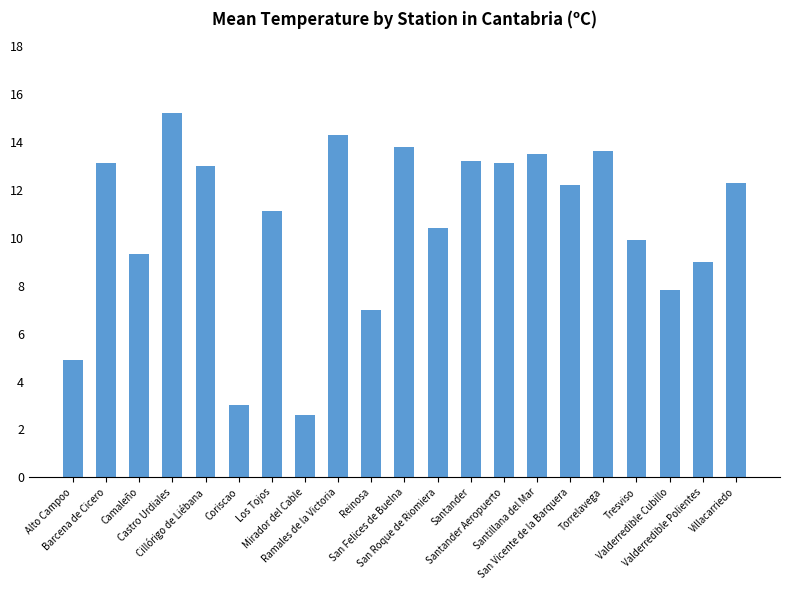

At which label is the value closest to 8?

Valderredible Cubillo